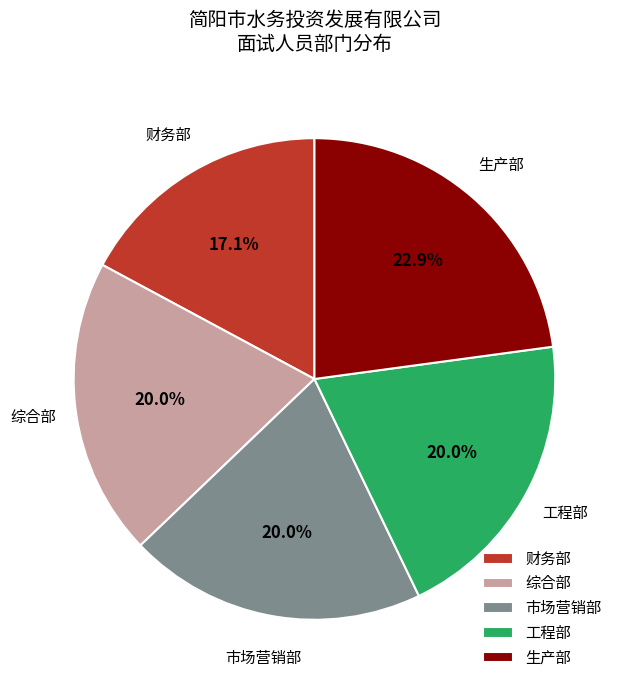

To the nearest percent, what is the difference between the 生产部 and 财务部 slice percentages?

6%